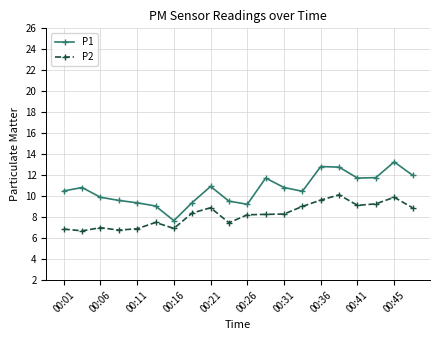

What is the value of the P1 point at the 11th from the left?

9.2